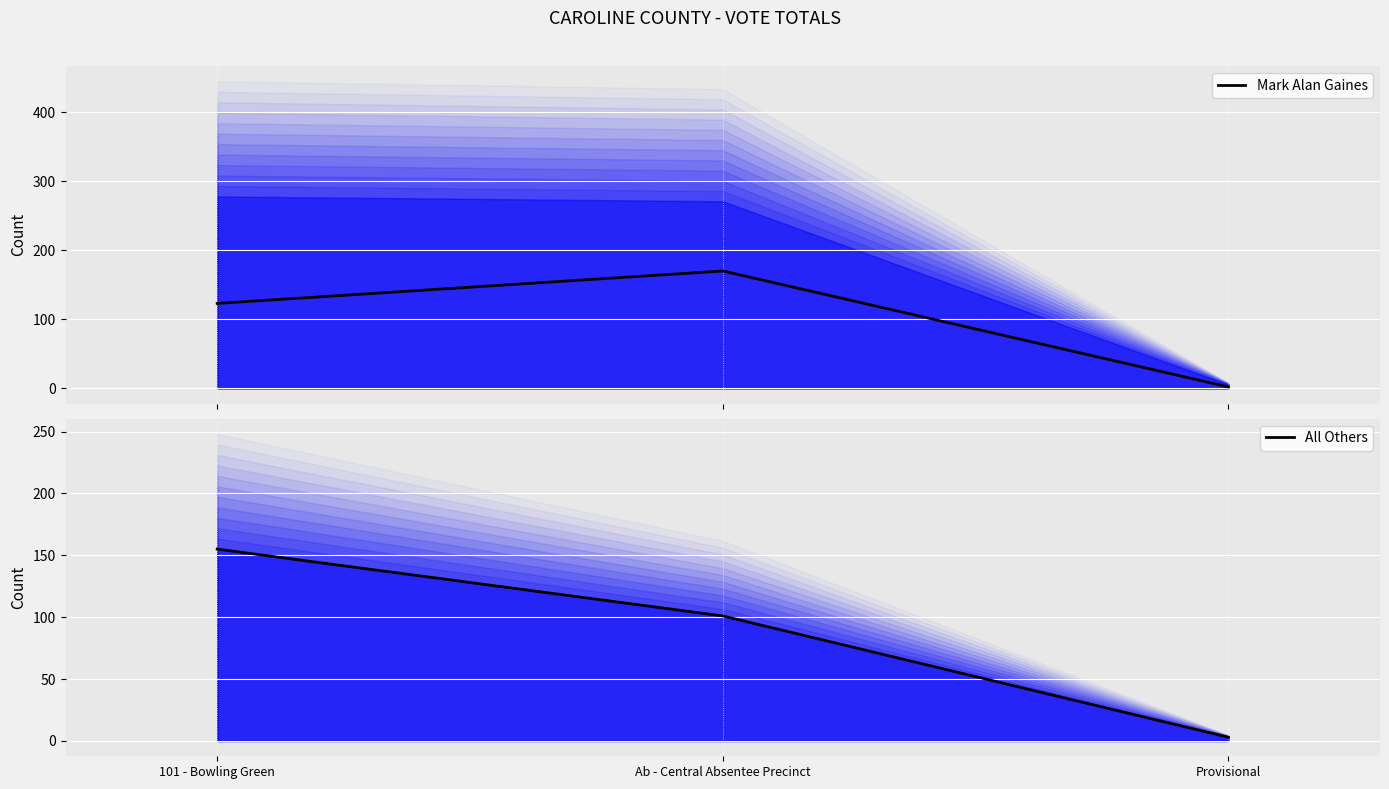

Which has a higher value, Provisional or Ab - Central Absentee Precinct?

Ab - Central Absentee Precinct